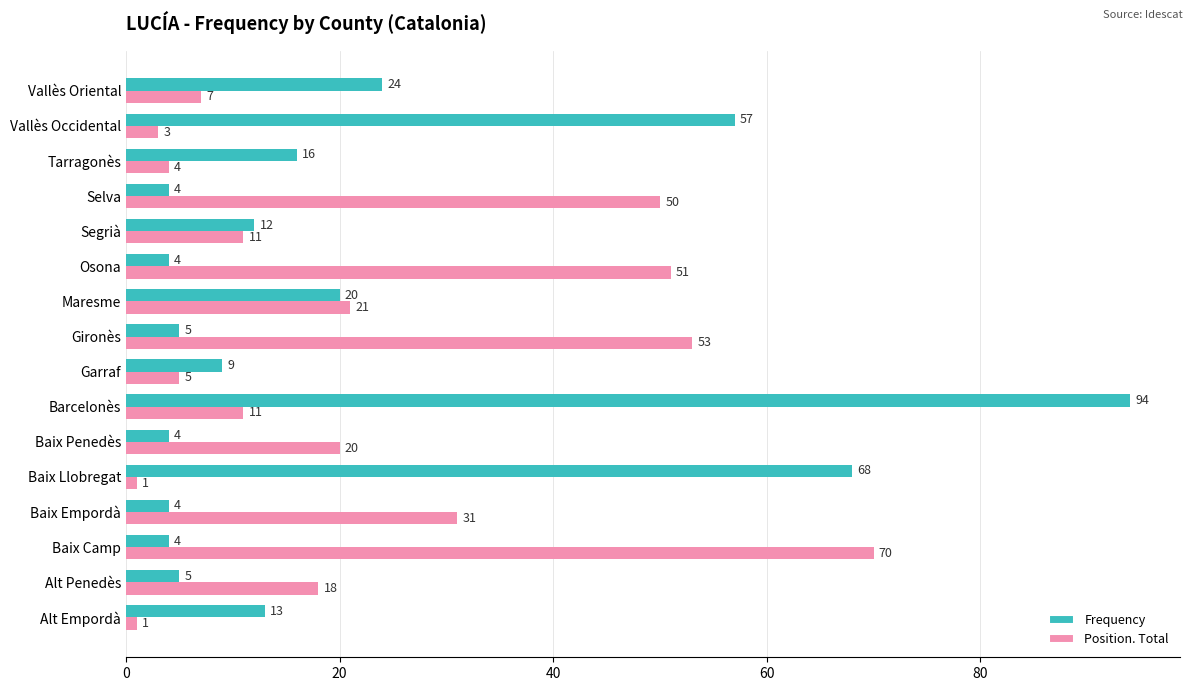

True or false: Position. Total has a value of 51 at Osona.

True